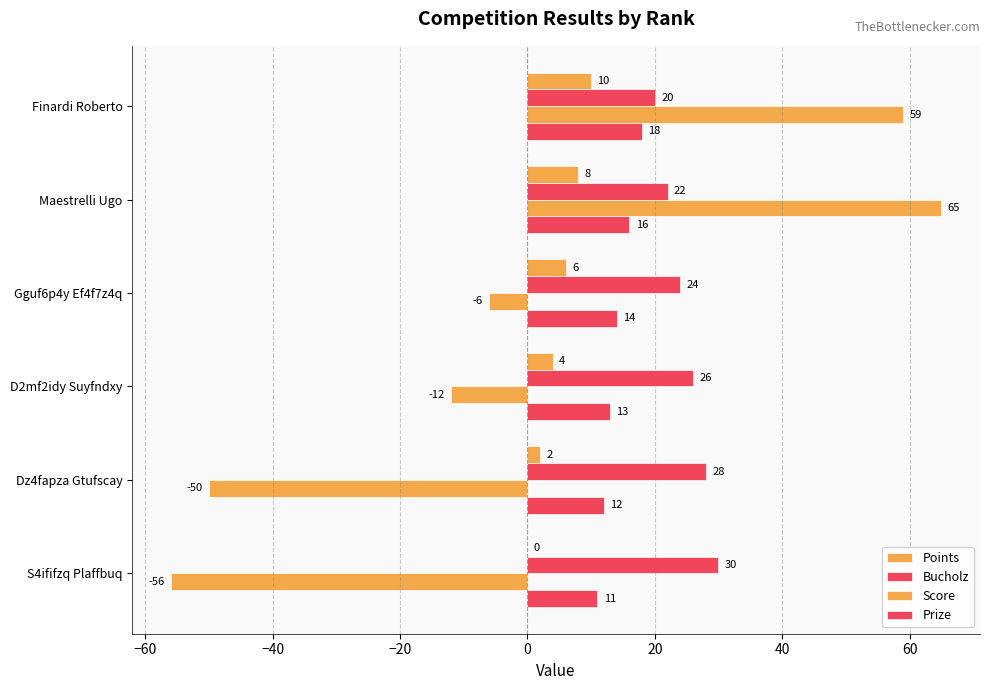

How many series are shown in this chart?

4